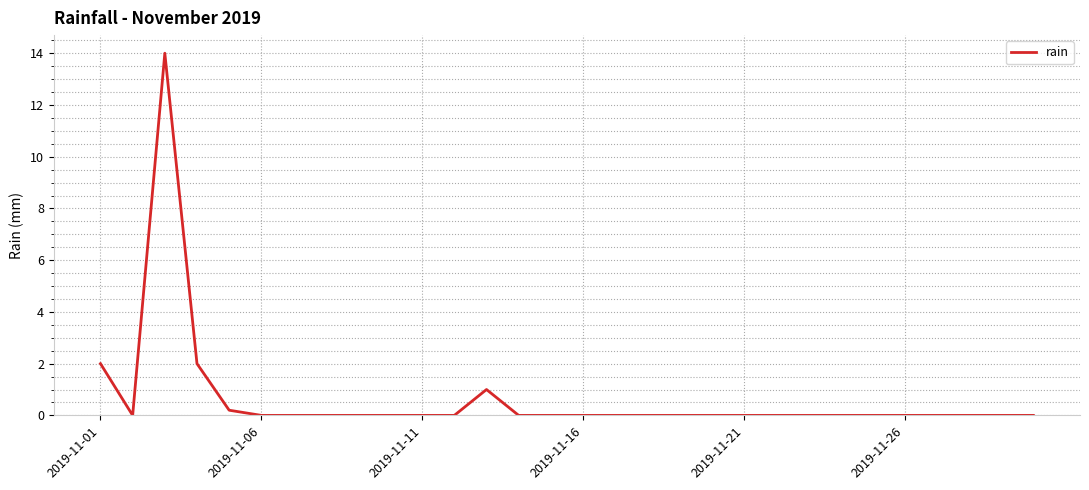

What is the maximum value shown in the chart?

14.0